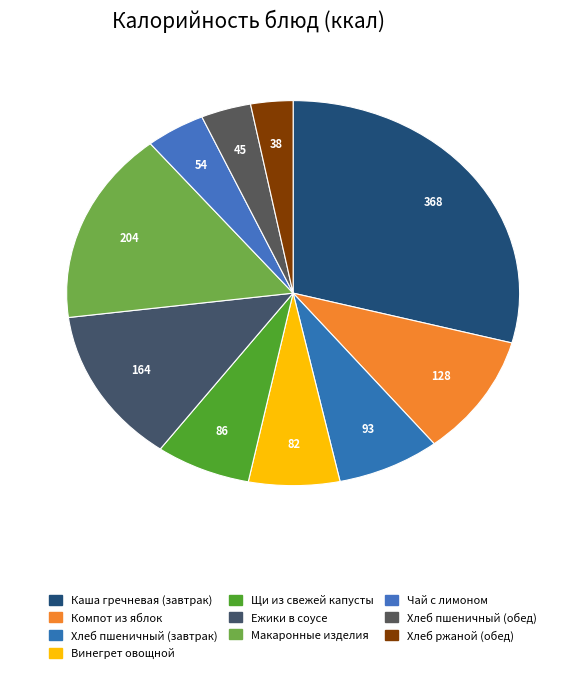

Rank the categories by value from highest to lowest.

Каша гречневая (завтрак), Макаронные изделия, Ежики в соусе, Компот из яблок, Хлеб пшеничный (завтрак), Щи из свежей капусты, Винегрет овощной, Чай с лимоном, Хлеб пшеничный (обед), Хлеб ржаной (обед)